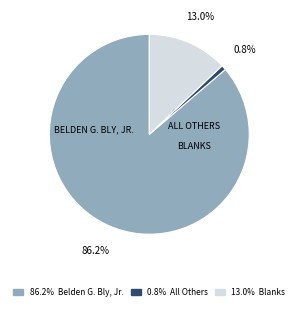

Is there a majority slice in this chart?

Yes